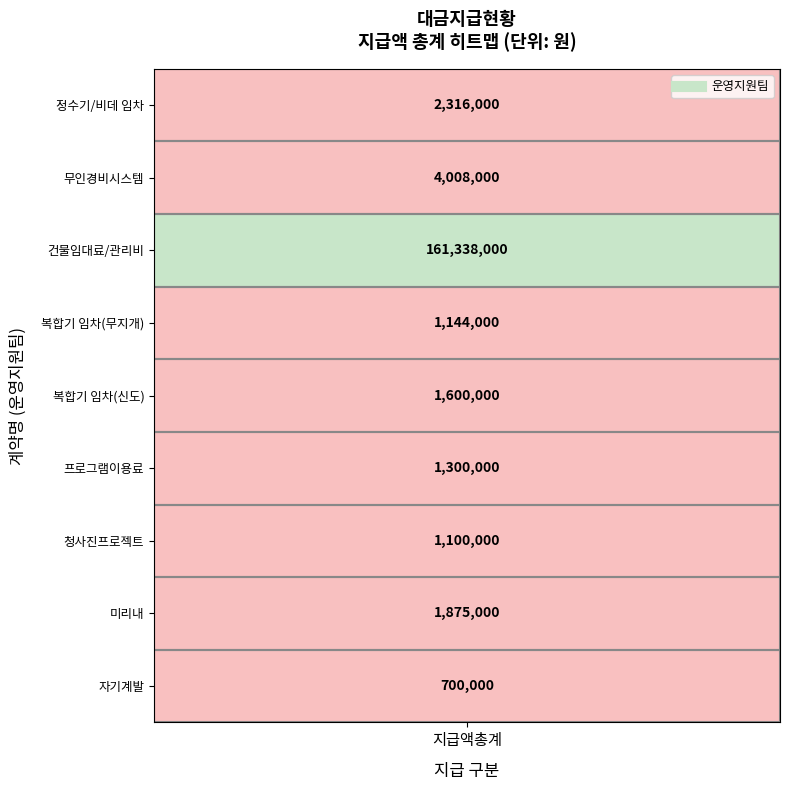

True or false: the data shows 2316000 at 0.

True